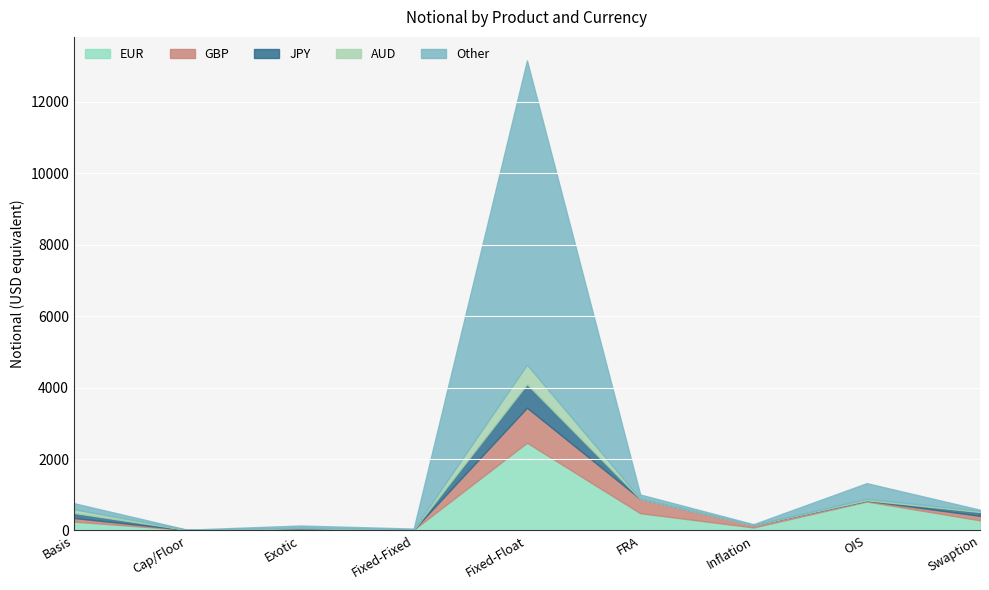

True or false: JPY and GBP intersect in this chart.

False